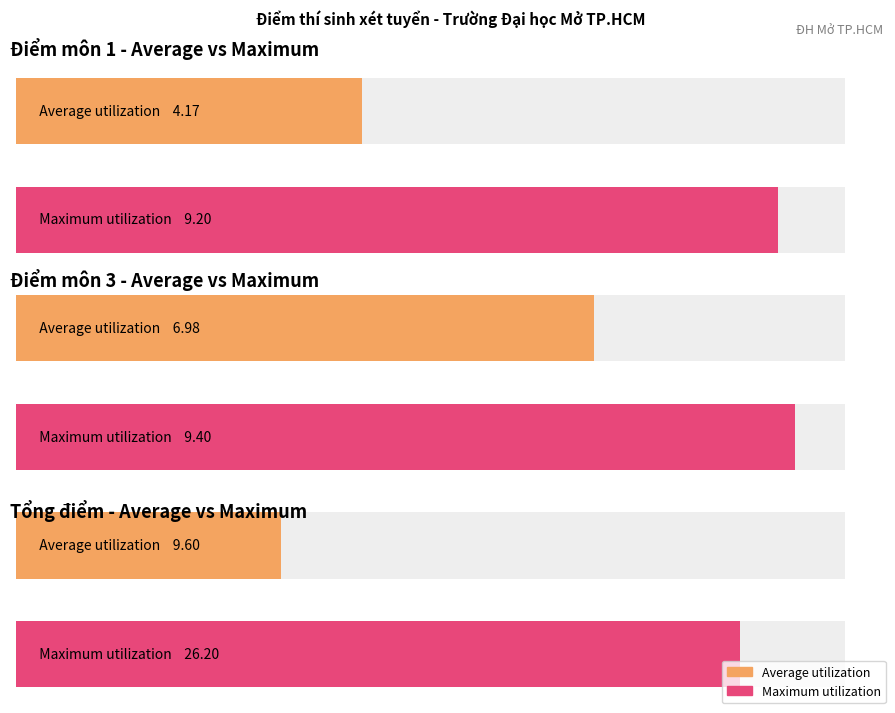

Is it true that Điểm môn 3 equals -6.2 at 21?

False